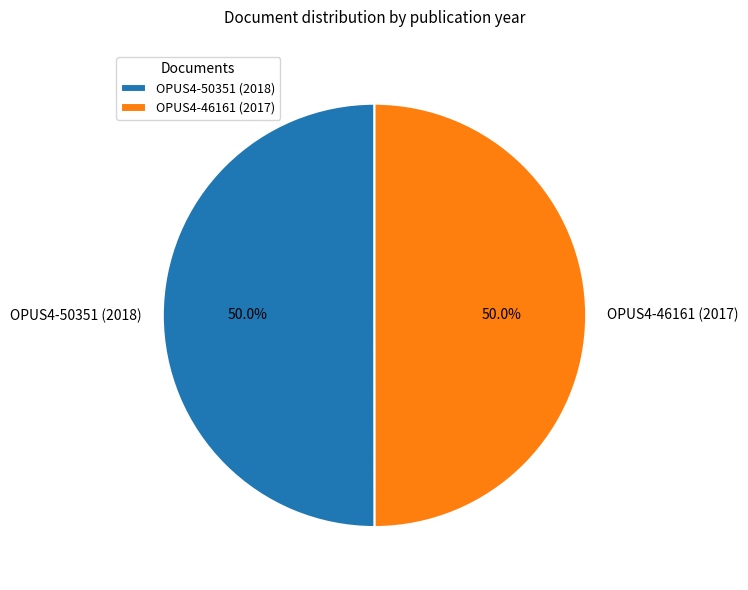

Is the sum of OPUS4-46161 (2017) and OPUS4-50351 (2018) greater than half?

Yes